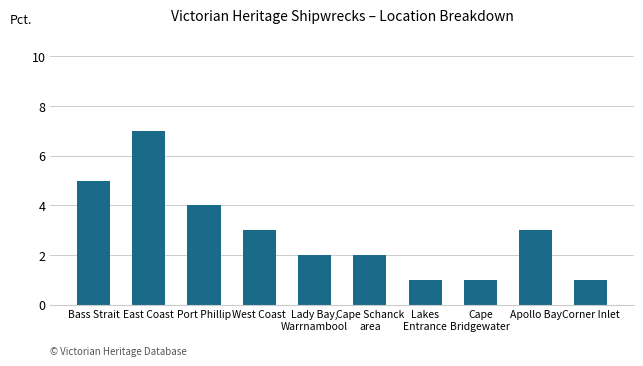

What is the sum of the values at Bass Strait and Lakes
Entrance?

6